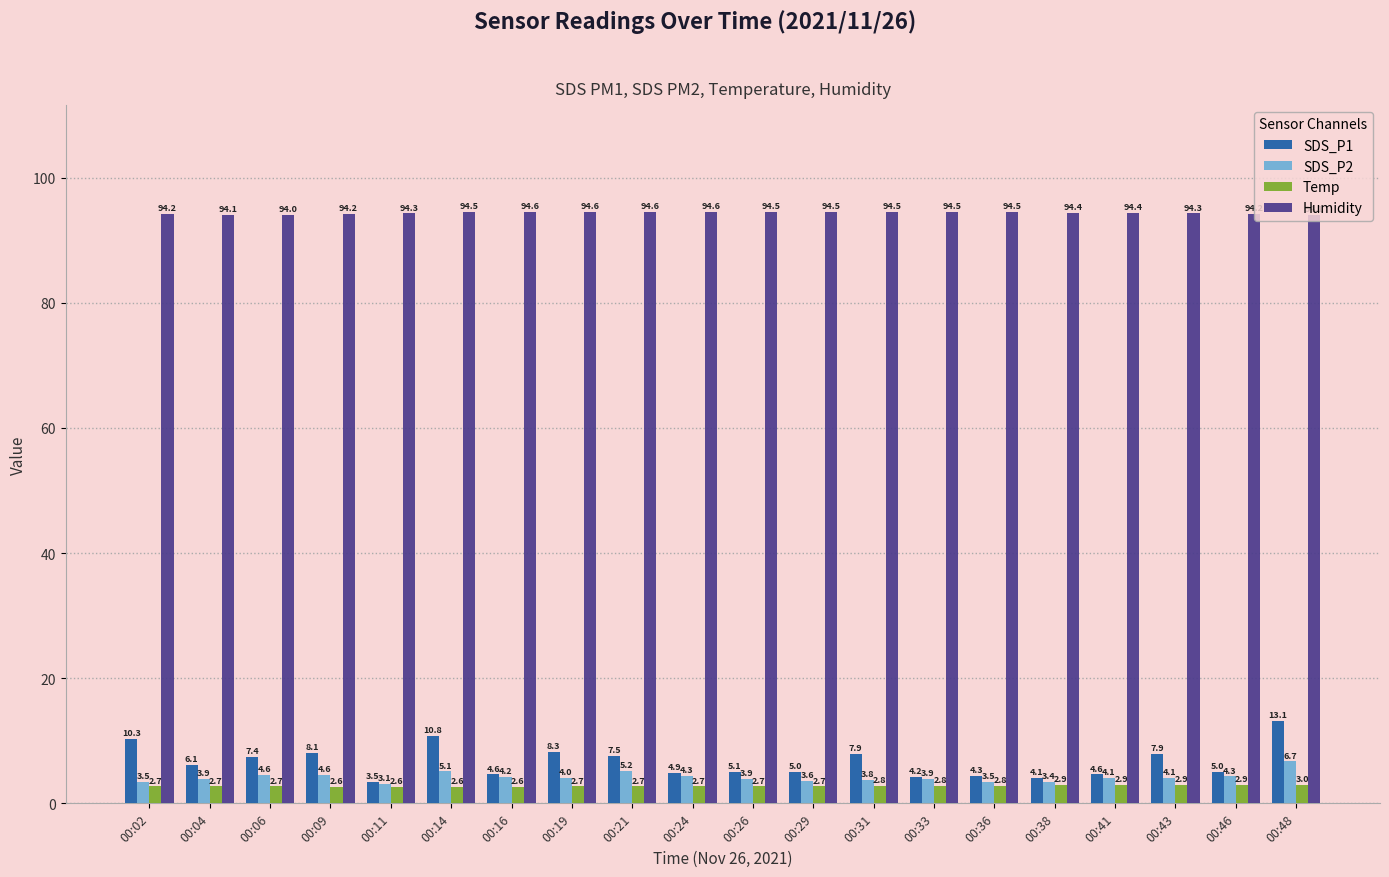

True or false: SDS_P2 has a value of 4.6 at 00:09.

True